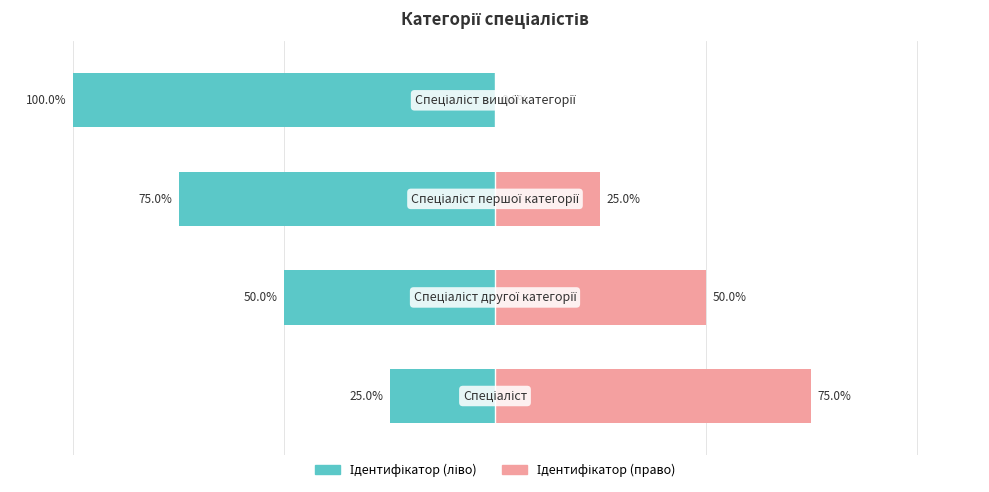

Reading left to right, transcribe all the data shown in this chart.

Ідентифікатор (ліво): -25	-50	-75	-100
Ідентифікатор (право): 75	50	25	0